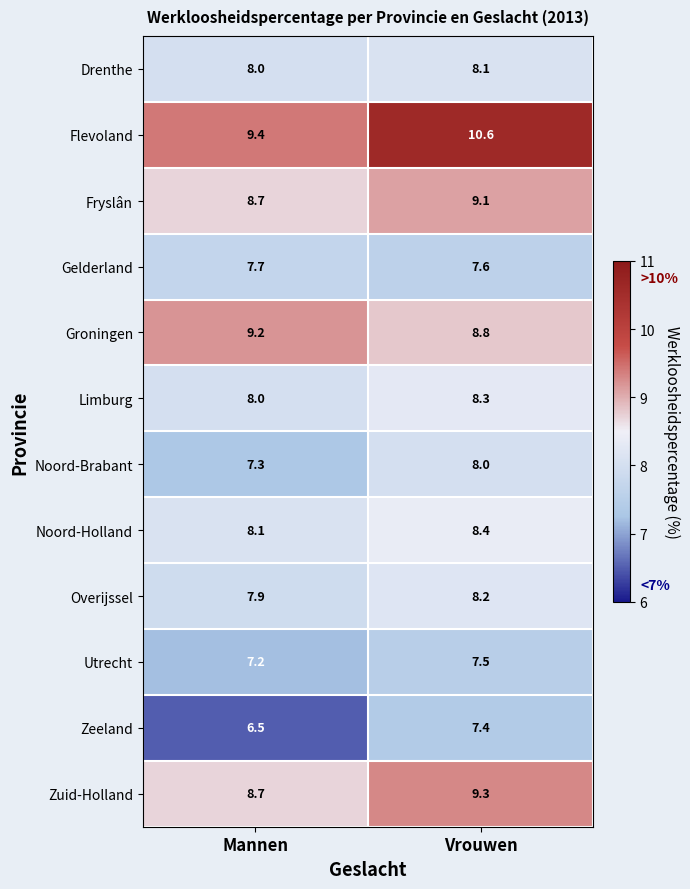

Reading left to right, list all the values displayed in this chart.

Drenthe: 8.0	8.1
Flevoland: 9.4	10.6
Fryslân: 8.7	9.1
Gelderland: 7.7	7.6
Groningen: 9.2	8.8
Limburg: 8.0	8.3
Noord-Brabant: 7.3	8.0
Noord-Holland: 8.1	8.4
Overijssel: 7.9	8.2
Utrecht: 7.2	7.5
Zeeland: 6.5	7.4
Zuid-Holland: 8.7	9.3